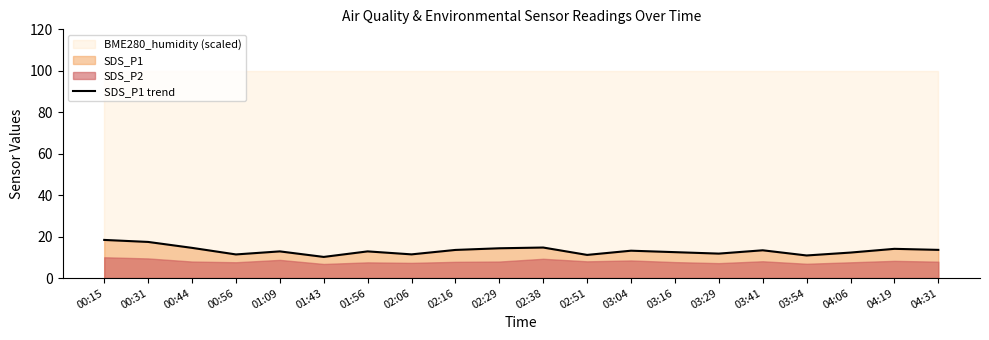

Is it true that SDS_P1 trend equals 3.3 at 01:56?

False